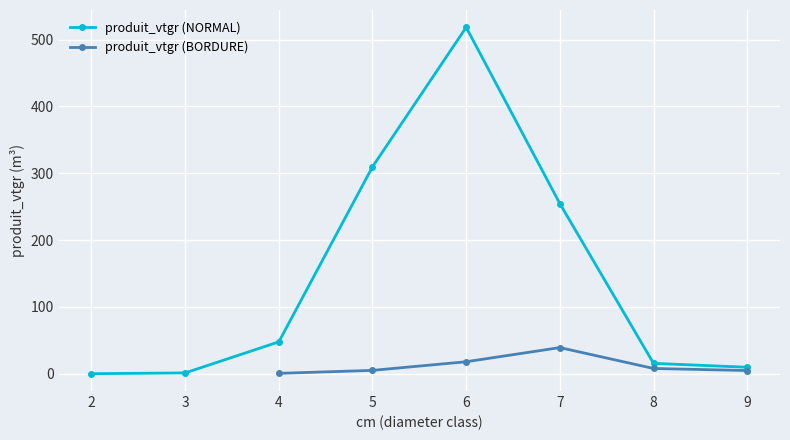

How many data points does each series have?

14